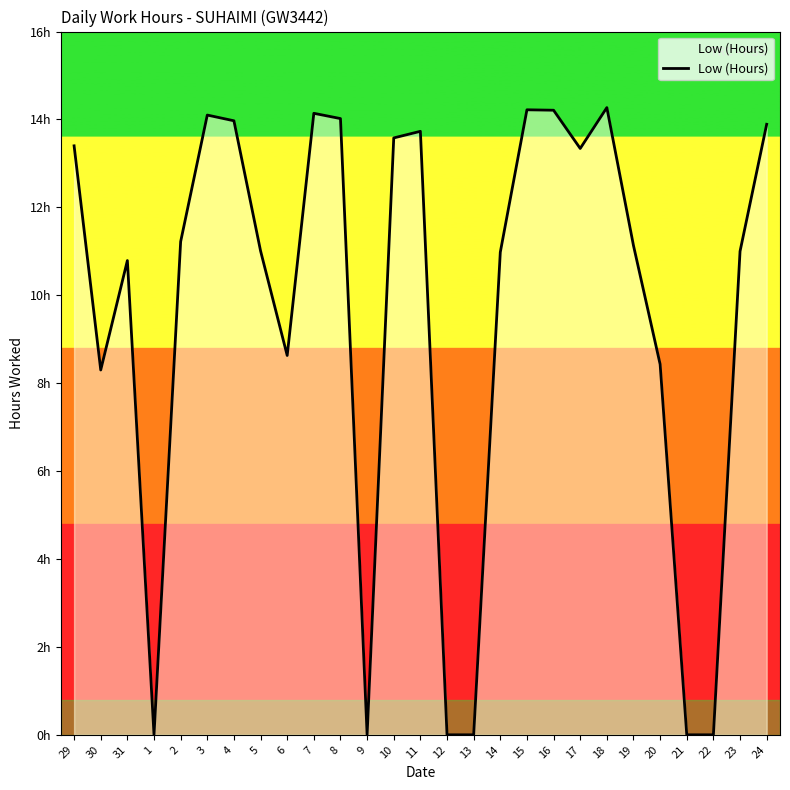

Is it true that the value at 9 is -7.6?

False